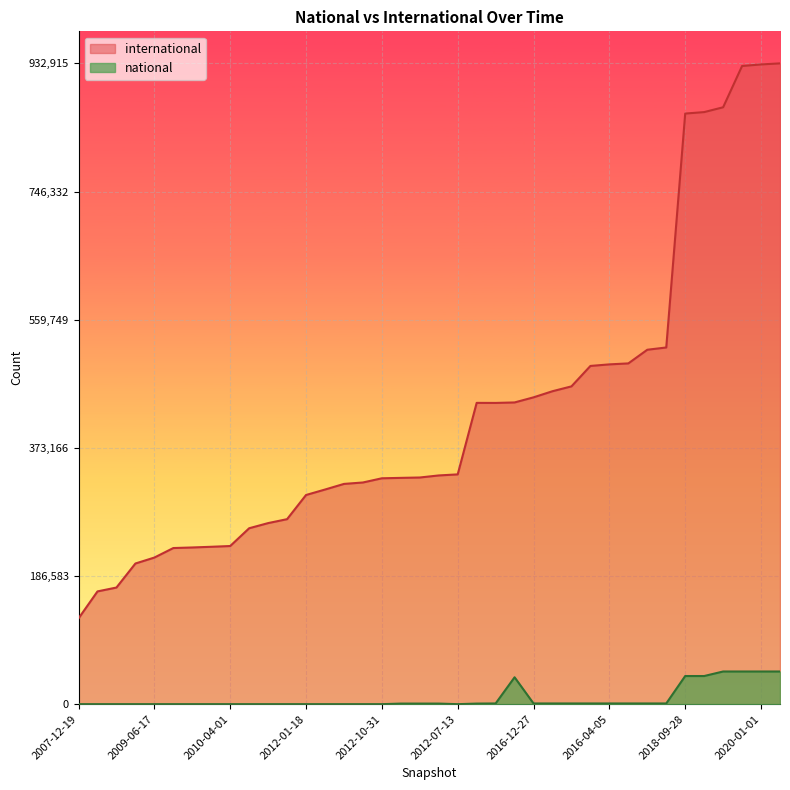

True or false: national has more than 0 interior local peaks.

True